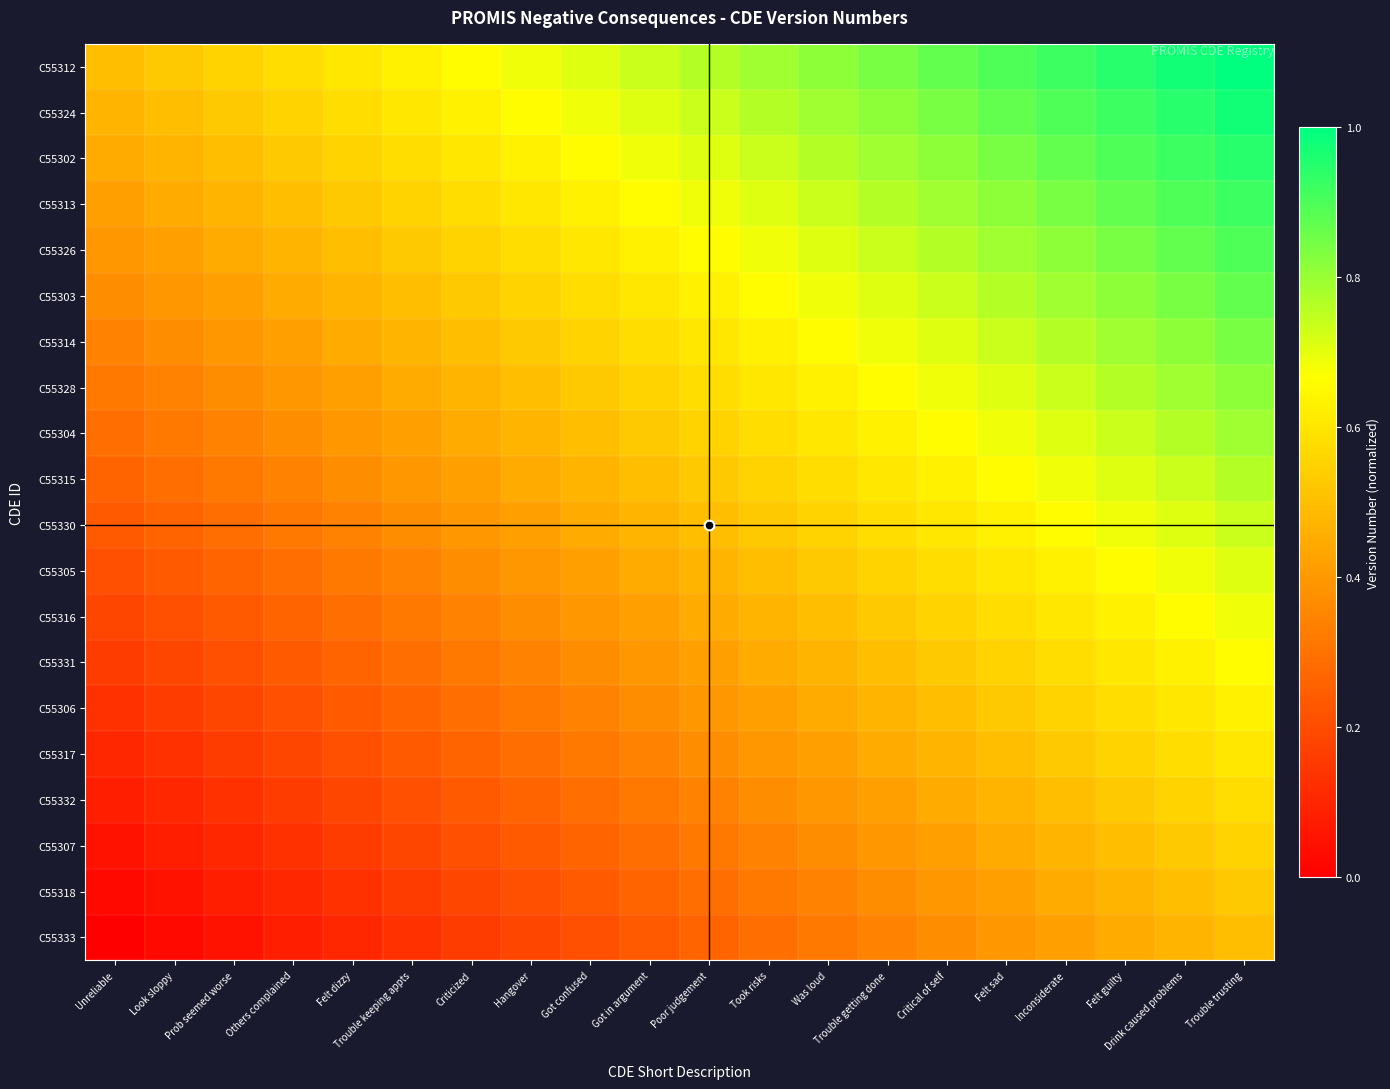

Reading left to right, extract all data points from this chart.

C55312: Unreliable=0.5	Look sloppy=0.5	Prob seemed worse=0.6	Others complained=0.6	Felt dizzy=0.6	Trouble keeping appts=0.6	Criticized=0.7	Hangover=0.7	Got confused=0.7	Got in argument=0.7	Poor judgement=0.8	Took risks=0.8	Was loud=0.8	Trouble getting done=0.8	Critical of self=0.9	Felt sad=0.9	Inconsiderate=0.9	Felt guilty=0.9	Drink caused problems=1.0	Trouble trusting=1.0
C55324: Unreliable=0.5	Look sloppy=0.5	Prob seemed worse=0.5	Others complained=0.6	Felt dizzy=0.6	Trouble keeping appts=0.6	Criticized=0.6	Hangover=0.7	Got confused=0.7	Got in argument=0.7	Poor judgement=0.7	Took risks=0.8	Was loud=0.8	Trouble getting done=0.8	Critical of self=0.8	Felt sad=0.9	Inconsiderate=0.9	Felt guilty=0.9	Drink caused problems=0.9	Trouble trusting=1.0
C55302: Unreliable=0.4	Look sloppy=0.5	Prob seemed worse=0.5	Others complained=0.5	Felt dizzy=0.6	Trouble keeping appts=0.6	Criticized=0.6	Hangover=0.6	Got confused=0.7	Got in argument=0.7	Poor judgement=0.7	Took risks=0.7	Was loud=0.8	Trouble getting done=0.8	Critical of self=0.8	Felt sad=0.8	Inconsiderate=0.9	Felt guilty=0.9	Drink caused problems=0.9	Trouble trusting=0.9
C55313: Unreliable=0.4	Look sloppy=0.4	Prob seemed worse=0.5	Others complained=0.5	Felt dizzy=0.5	Trouble keeping appts=0.6	Criticized=0.6	Hangover=0.6	Got confused=0.6	Got in argument=0.7	Poor judgement=0.7	Took risks=0.7	Was loud=0.7	Trouble getting done=0.8	Critical of self=0.8	Felt sad=0.8	Inconsiderate=0.8	Felt guilty=0.9	Drink caused problems=0.9	Trouble trusting=0.9
C55326: Unreliable=0.4	Look sloppy=0.4	Prob seemed worse=0.4	Others complained=0.5	Felt dizzy=0.5	Trouble keeping appts=0.5	Criticized=0.6	Hangover=0.6	Got confused=0.6	Got in argument=0.6	Poor judgement=0.7	Took risks=0.7	Was loud=0.7	Trouble getting done=0.7	Critical of self=0.8	Felt sad=0.8	Inconsiderate=0.8	Felt guilty=0.8	Drink caused problems=0.9	Trouble trusting=0.9
C55303: Unreliable=0.4	Look sloppy=0.4	Prob seemed worse=0.4	Others complained=0.4	Felt dizzy=0.5	Trouble keeping appts=0.5	Criticized=0.5	Hangover=0.6	Got confused=0.6	Got in argument=0.6	Poor judgement=0.6	Took risks=0.7	Was loud=0.7	Trouble getting done=0.7	Critical of self=0.7	Felt sad=0.8	Inconsiderate=0.8	Felt guilty=0.8	Drink caused problems=0.8	Trouble trusting=0.9
C55314: Unreliable=0.3	Look sloppy=0.4	Prob seemed worse=0.4	Others complained=0.4	Felt dizzy=0.4	Trouble keeping appts=0.5	Criticized=0.5	Hangover=0.5	Got confused=0.6	Got in argument=0.6	Poor judgement=0.6	Took risks=0.6	Was loud=0.7	Trouble getting done=0.7	Critical of self=0.7	Felt sad=0.7	Inconsiderate=0.8	Felt guilty=0.8	Drink caused problems=0.8	Trouble trusting=0.8
C55328: Unreliable=0.3	Look sloppy=0.3	Prob seemed worse=0.4	Others complained=0.4	Felt dizzy=0.4	Trouble keeping appts=0.4	Criticized=0.5	Hangover=0.5	Got confused=0.5	Got in argument=0.6	Poor judgement=0.6	Took risks=0.6	Was loud=0.6	Trouble getting done=0.7	Critical of self=0.7	Felt sad=0.7	Inconsiderate=0.7	Felt guilty=0.8	Drink caused problems=0.8	Trouble trusting=0.8
C55304: Unreliable=0.3	Look sloppy=0.3	Prob seemed worse=0.3	Others complained=0.4	Felt dizzy=0.4	Trouble keeping appts=0.4	Criticized=0.4	Hangover=0.5	Got confused=0.5	Got in argument=0.5	Poor judgement=0.6	Took risks=0.6	Was loud=0.6	Trouble getting done=0.6	Critical of self=0.7	Felt sad=0.7	Inconsiderate=0.7	Felt guilty=0.7	Drink caused problems=0.8	Trouble trusting=0.8
C55315: Unreliable=0.3	Look sloppy=0.3	Prob seemed worse=0.3	Others complained=0.3	Felt dizzy=0.4	Trouble keeping appts=0.4	Criticized=0.4	Hangover=0.4	Got confused=0.5	Got in argument=0.5	Poor judgement=0.5	Took risks=0.6	Was loud=0.6	Trouble getting done=0.6	Critical of self=0.6	Felt sad=0.7	Inconsiderate=0.7	Felt guilty=0.7	Drink caused problems=0.7	Trouble trusting=0.8
C55330: Unreliable=0.2	Look sloppy=0.3	Prob seemed worse=0.3	Others complained=0.3	Felt dizzy=0.3	Trouble keeping appts=0.4	Criticized=0.4	Hangover=0.4	Got confused=0.4	Got in argument=0.5	Poor judgement=0.5	Took risks=0.5	Was loud=0.6	Trouble getting done=0.6	Critical of self=0.6	Felt sad=0.6	Inconsiderate=0.7	Felt guilty=0.7	Drink caused problems=0.7	Trouble trusting=0.7
C55305: Unreliable=0.2	Look sloppy=0.2	Prob seemed worse=0.3	Others complained=0.3	Felt dizzy=0.3	Trouble keeping appts=0.3	Criticized=0.4	Hangover=0.4	Got confused=0.4	Got in argument=0.4	Poor judgement=0.5	Took risks=0.5	Was loud=0.5	Trouble getting done=0.6	Critical of self=0.6	Felt sad=0.6	Inconsiderate=0.6	Felt guilty=0.7	Drink caused problems=0.7	Trouble trusting=0.7
C55316: Unreliable=0.2	Look sloppy=0.2	Prob seemed worse=0.2	Others complained=0.3	Felt dizzy=0.3	Trouble keeping appts=0.3	Criticized=0.3	Hangover=0.4	Got confused=0.4	Got in argument=0.4	Poor judgement=0.4	Took risks=0.5	Was loud=0.5	Trouble getting done=0.5	Critical of self=0.6	Felt sad=0.6	Inconsiderate=0.6	Felt guilty=0.6	Drink caused problems=0.7	Trouble trusting=0.7
C55331: Unreliable=0.2	Look sloppy=0.2	Prob seemed worse=0.2	Others complained=0.2	Felt dizzy=0.3	Trouble keeping appts=0.3	Criticized=0.3	Hangover=0.3	Got confused=0.4	Got in argument=0.4	Poor judgement=0.4	Took risks=0.4	Was loud=0.5	Trouble getting done=0.5	Critical of self=0.5	Felt sad=0.6	Inconsiderate=0.6	Felt guilty=0.6	Drink caused problems=0.6	Trouble trusting=0.7
C55306: Unreliable=0.1	Look sloppy=0.2	Prob seemed worse=0.2	Others complained=0.2	Felt dizzy=0.2	Trouble keeping appts=0.3	Criticized=0.3	Hangover=0.3	Got confused=0.3	Got in argument=0.4	Poor judgement=0.4	Took risks=0.4	Was loud=0.4	Trouble getting done=0.5	Critical of self=0.5	Felt sad=0.5	Inconsiderate=0.6	Felt guilty=0.6	Drink caused problems=0.6	Trouble trusting=0.6
C55317: Unreliable=0.1	Look sloppy=0.1	Prob seemed worse=0.2	Others complained=0.2	Felt dizzy=0.2	Trouble keeping appts=0.2	Criticized=0.3	Hangover=0.3	Got confused=0.3	Got in argument=0.3	Poor judgement=0.4	Took risks=0.4	Was loud=0.4	Trouble getting done=0.4	Critical of self=0.5	Felt sad=0.5	Inconsiderate=0.5	Felt guilty=0.6	Drink caused problems=0.6	Trouble trusting=0.6
C55332: Unreliable=0.1	Look sloppy=0.1	Prob seemed worse=0.1	Others complained=0.2	Felt dizzy=0.2	Trouble keeping appts=0.2	Criticized=0.2	Hangover=0.3	Got confused=0.3	Got in argument=0.3	Poor judgement=0.3	Took risks=0.4	Was loud=0.4	Trouble getting done=0.4	Critical of self=0.4	Felt sad=0.5	Inconsiderate=0.5	Felt guilty=0.5	Drink caused problems=0.6	Trouble trusting=0.6
C55307: Unreliable=0.1	Look sloppy=0.1	Prob seemed worse=0.1	Others complained=0.1	Felt dizzy=0.2	Trouble keeping appts=0.2	Criticized=0.2	Hangover=0.2	Got confused=0.3	Got in argument=0.3	Poor judgement=0.3	Took risks=0.3	Was loud=0.4	Trouble getting done=0.4	Critical of self=0.4	Felt sad=0.4	Inconsiderate=0.5	Felt guilty=0.5	Drink caused problems=0.5	Trouble trusting=0.6
C55318: Unreliable=0.0	Look sloppy=0.1	Prob seemed worse=0.1	Others complained=0.1	Felt dizzy=0.1	Trouble keeping appts=0.2	Criticized=0.2	Hangover=0.2	Got confused=0.2	Got in argument=0.3	Poor judgement=0.3	Took risks=0.3	Was loud=0.3	Trouble getting done=0.4	Critical of self=0.4	Felt sad=0.4	Inconsiderate=0.4	Felt guilty=0.5	Drink caused problems=0.5	Trouble trusting=0.5
C55333: Unreliable=0.0	Look sloppy=0.0	Prob seemed worse=0.1	Others complained=0.1	Felt dizzy=0.1	Trouble keeping appts=0.1	Criticized=0.2	Hangover=0.2	Got confused=0.2	Got in argument=0.2	Poor judgement=0.3	Took risks=0.3	Was loud=0.3	Trouble getting done=0.3	Critical of self=0.4	Felt sad=0.4	Inconsiderate=0.4	Felt guilty=0.4	Drink caused problems=0.5	Trouble trusting=0.5